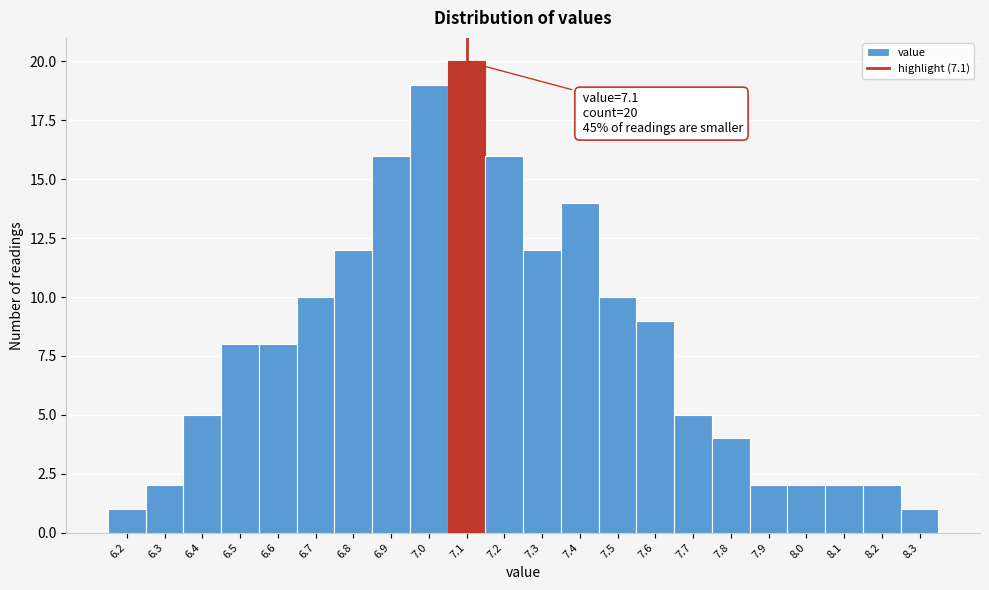

Over which range of the x-axis is the bar tallest?

7.05 to 7.15